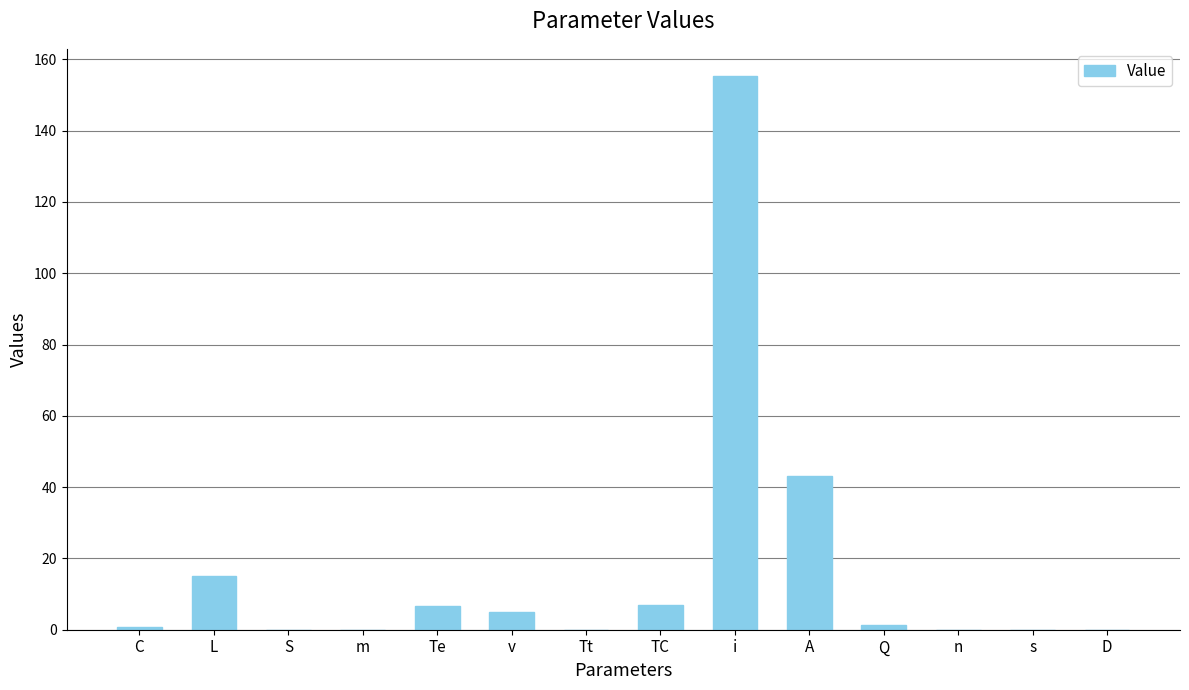

Where is the data nearest to the value 77?

A